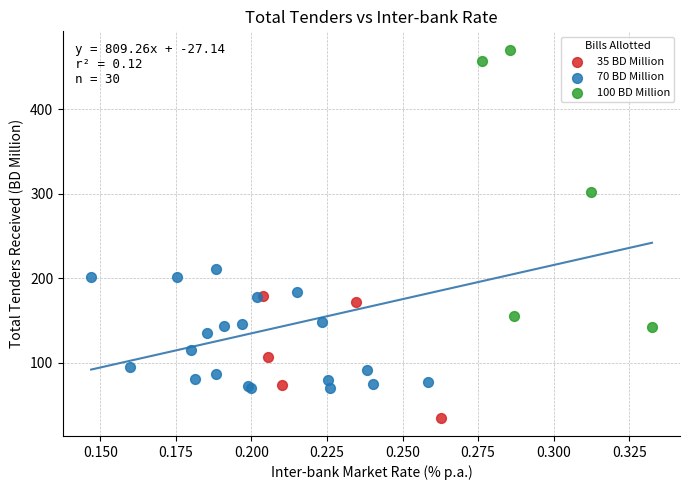

Which series has the widest spread of Y values?

100 BD Million